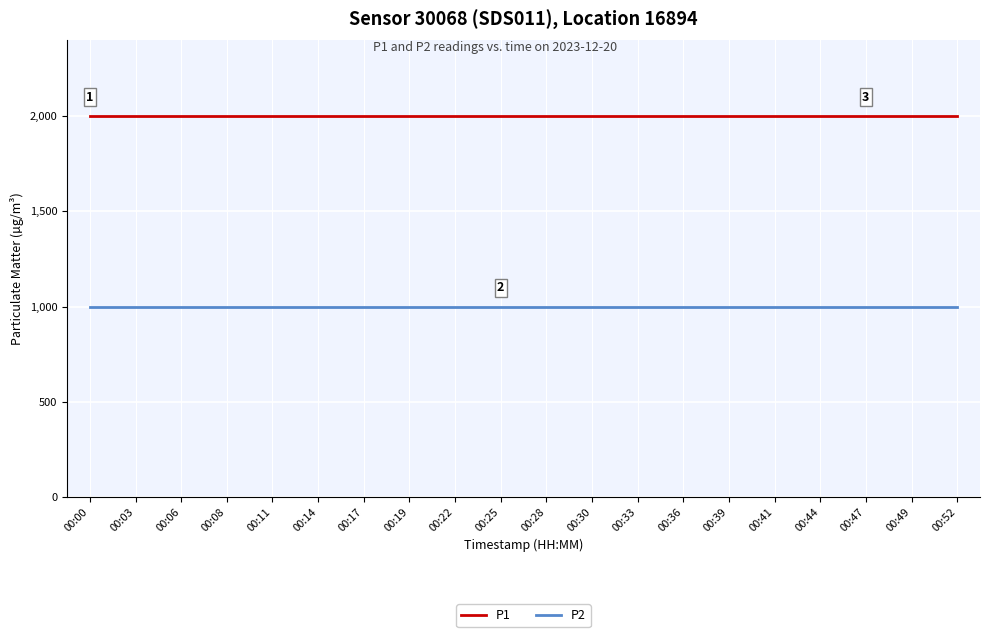

Does the chart have visible grid lines?

Yes